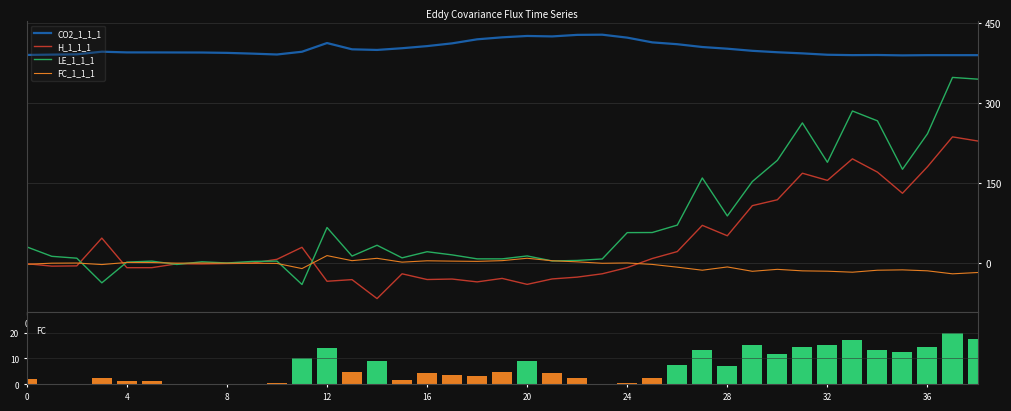

At which category is the sum across all series the highest?

37